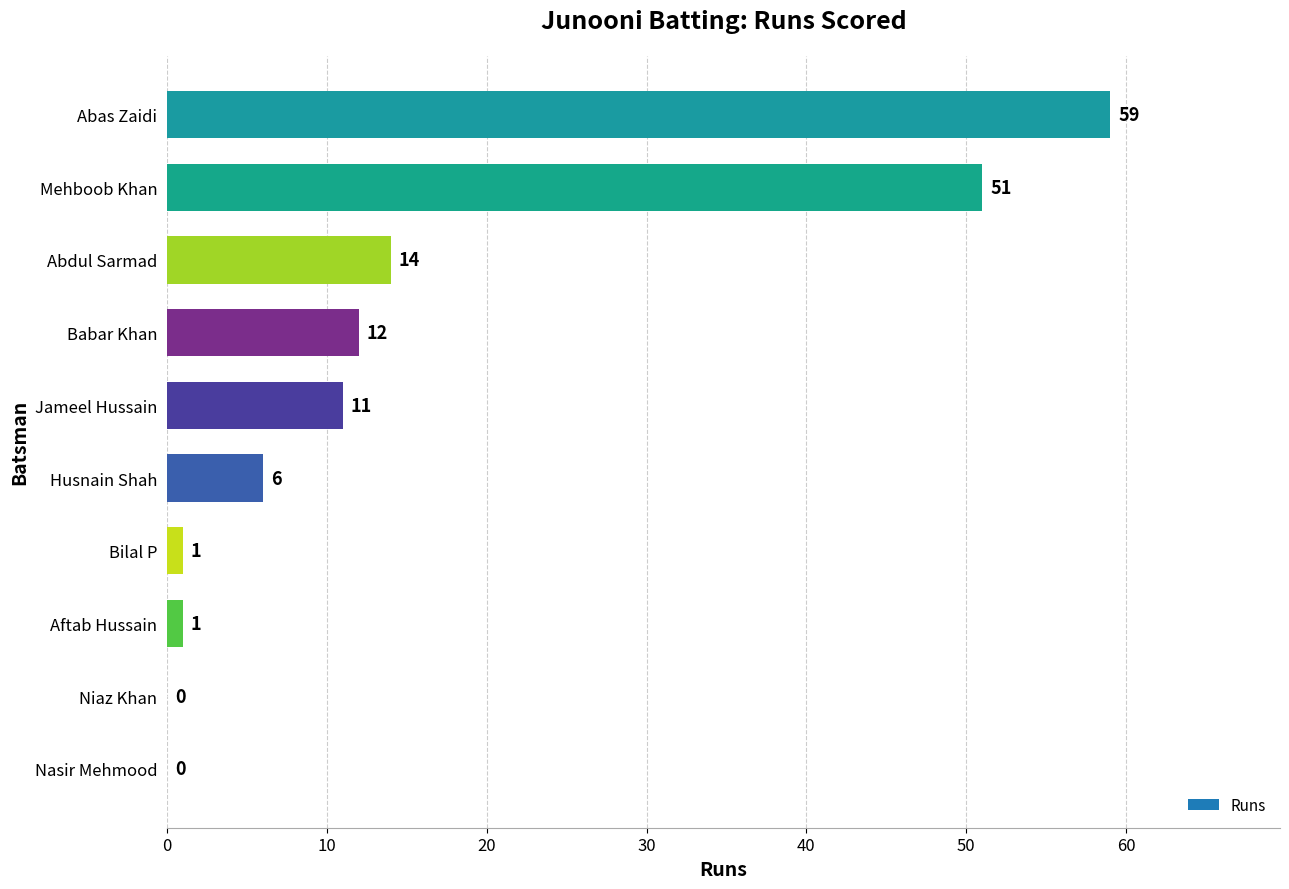

Reading top to bottom, list all the values displayed in this chart.

Abas Zaidi=59	Mehboob Khan=51	Abdul Sarmad=14	Babar Khan=12	Jameel Hussain=11	Husnain Shah=6	Bilal P=1	Aftab Hussain=1	Niaz Khan=0	Nasir Mehmood=0